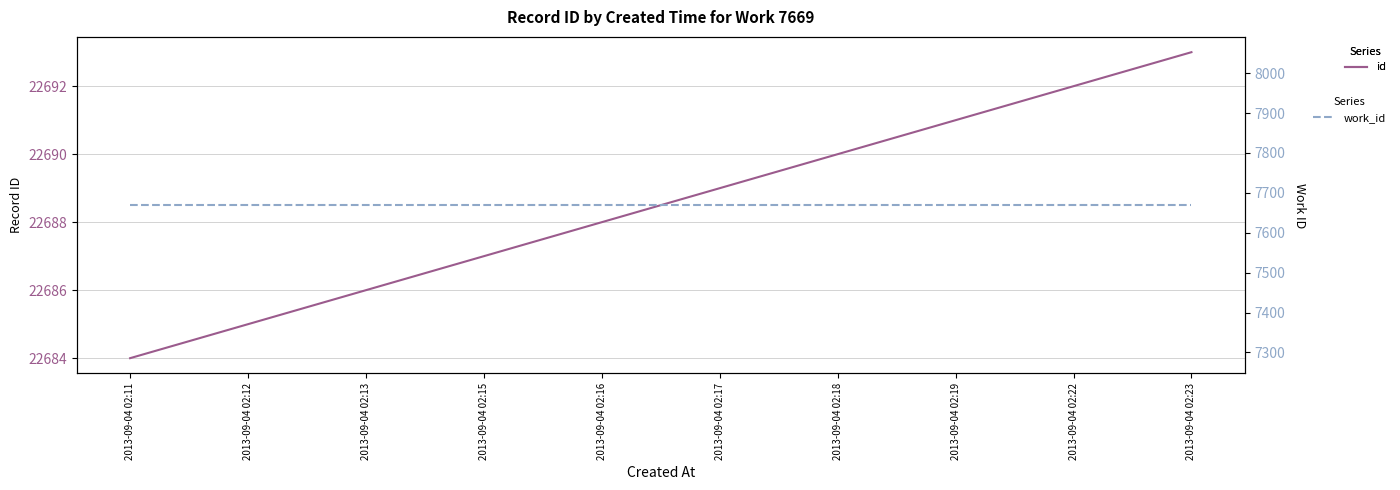

What are all the series names shown in the legend?

id, work_id